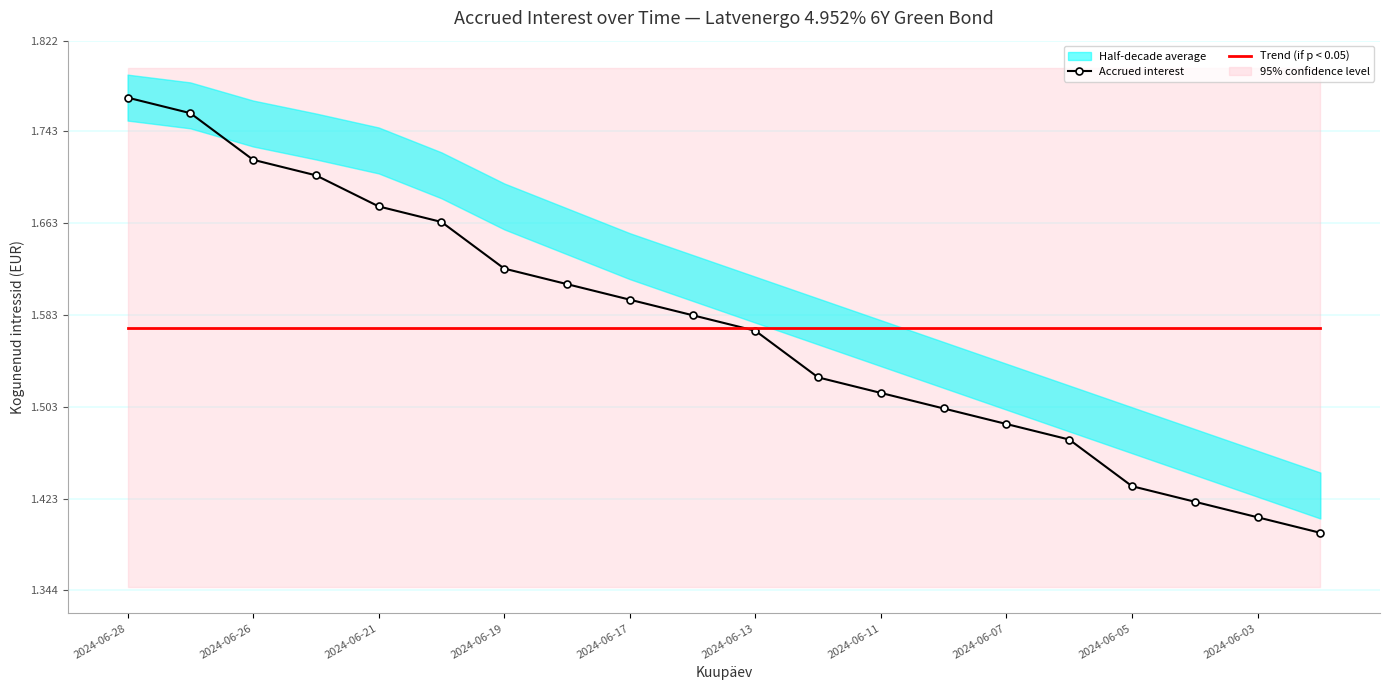

Which label corresponds to the largest value in the chart?

2024-06-28